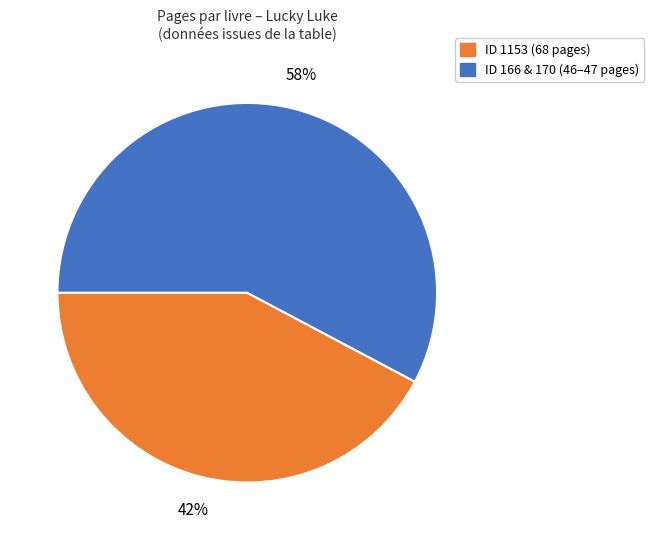

To the nearest percent, what is the average slice percentage?

50%